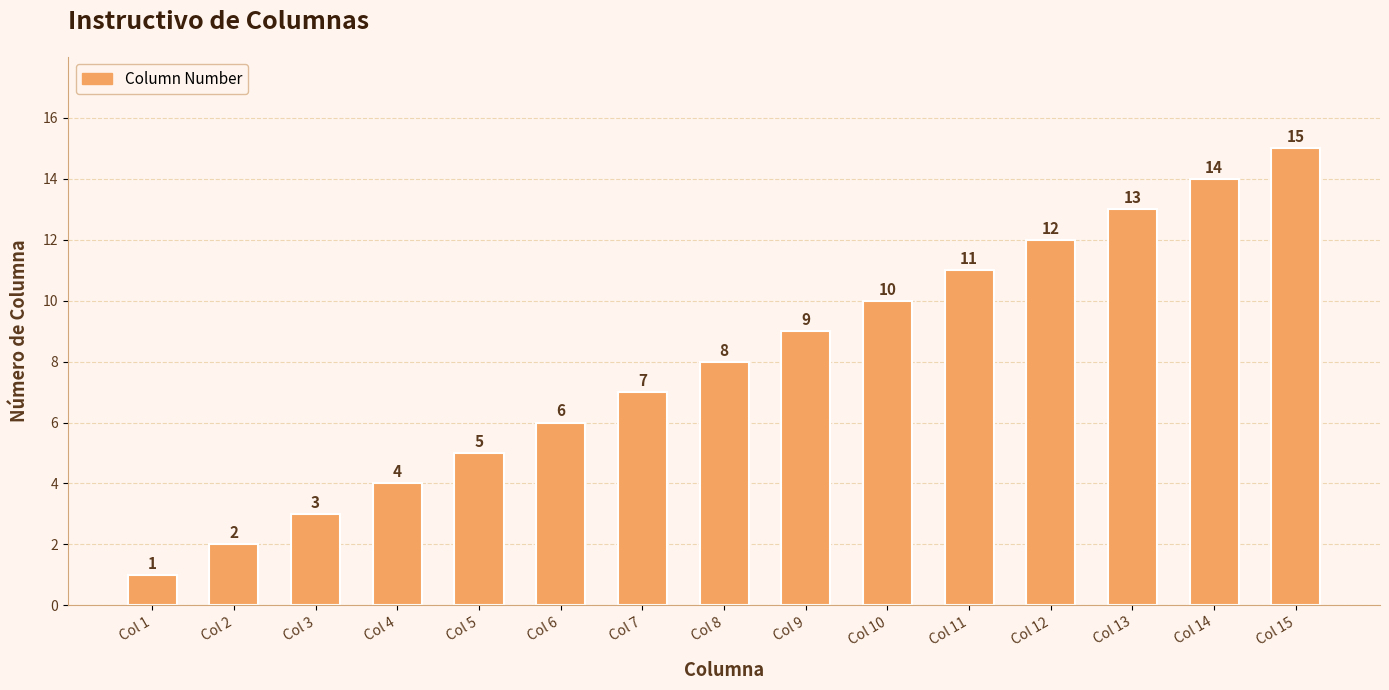

Is it true that the value at Col 9 is 9?

True